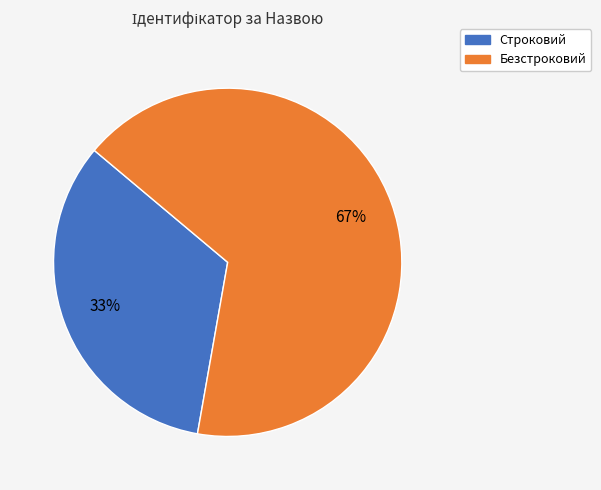

Is the sum of Безстроковий and Строковий greater than half?

Yes